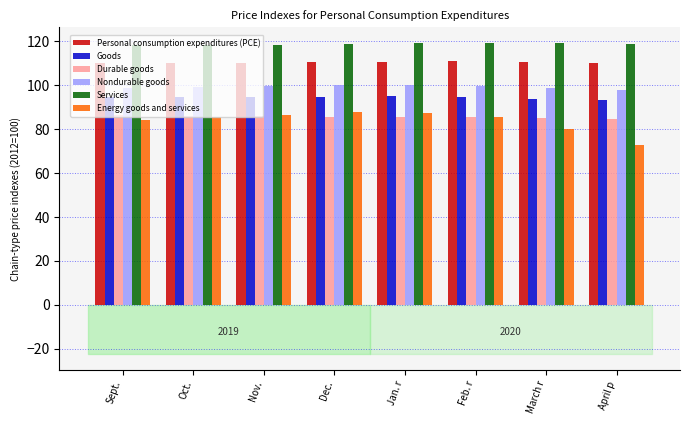

What is the value of the Personal consumption expenditures (PCE) bar at the 7th from the left?

110.5